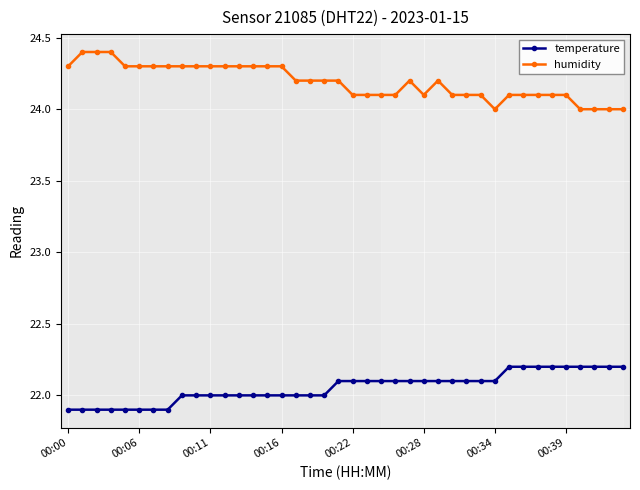

What is the minimum value for humidity?

24.0